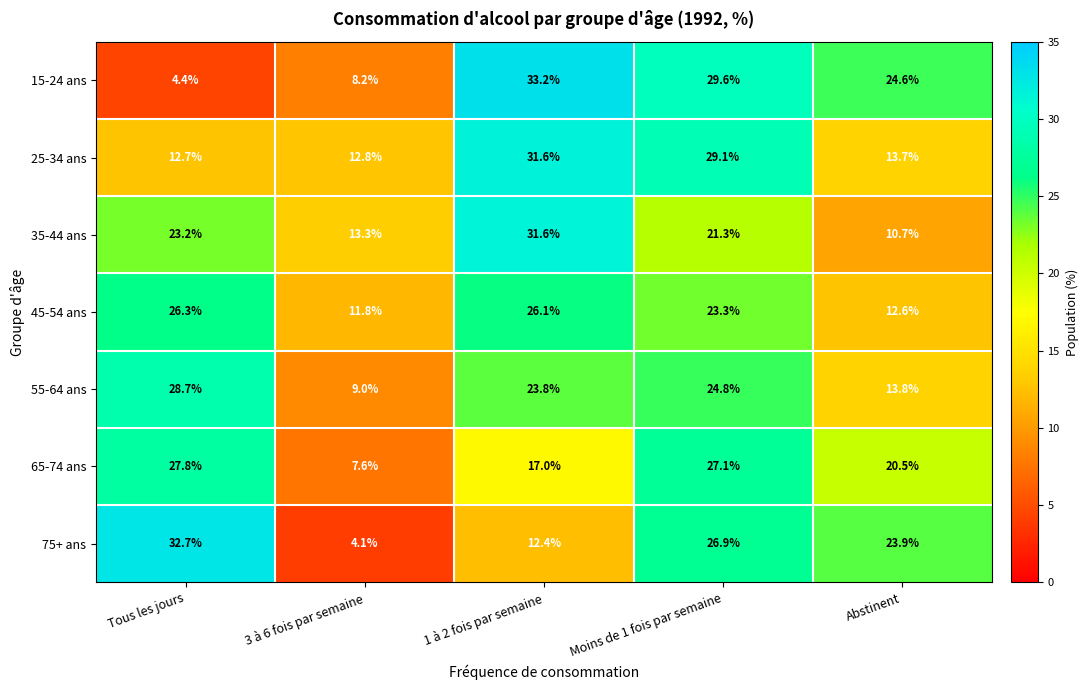

What is the average value of the 75+ ans series?

20.0